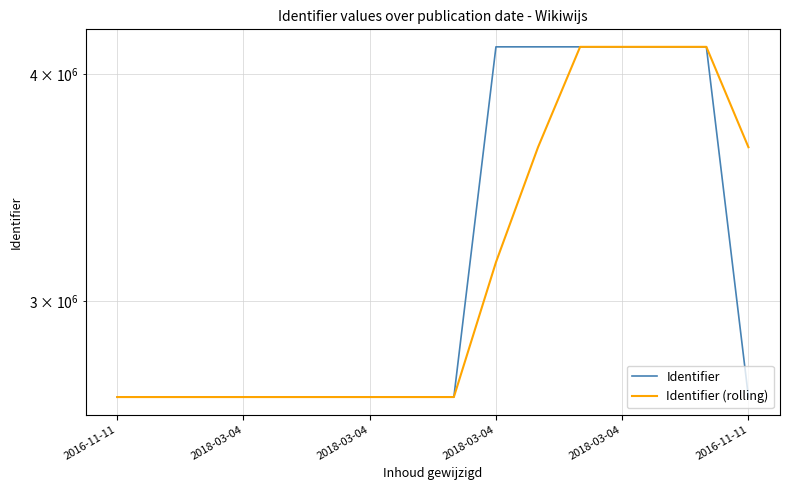

What is the sum of all Identifier values?

51414321.0